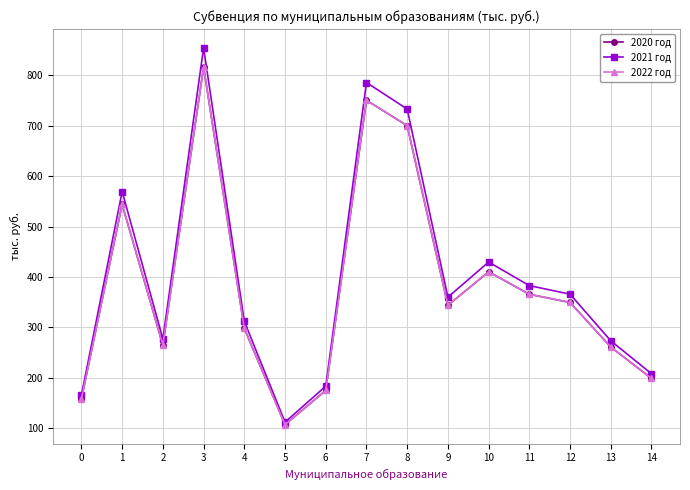

True or false: 2020 год has a value of 441.2 at 2.

False